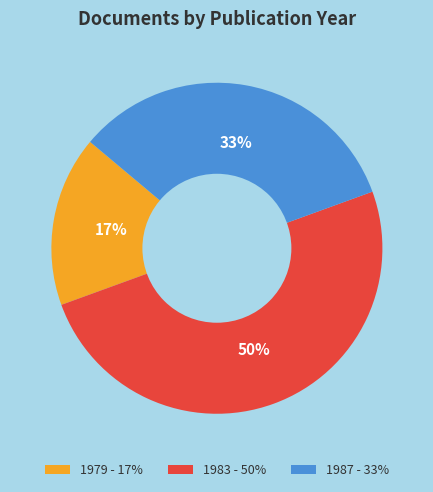

Does 1987 - 33% represent more than half of the total?

No